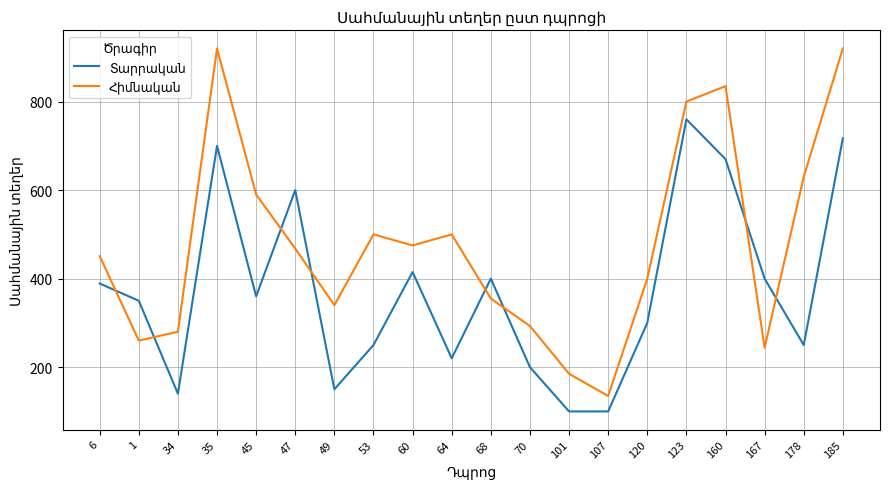

What position from the left is 47?

6